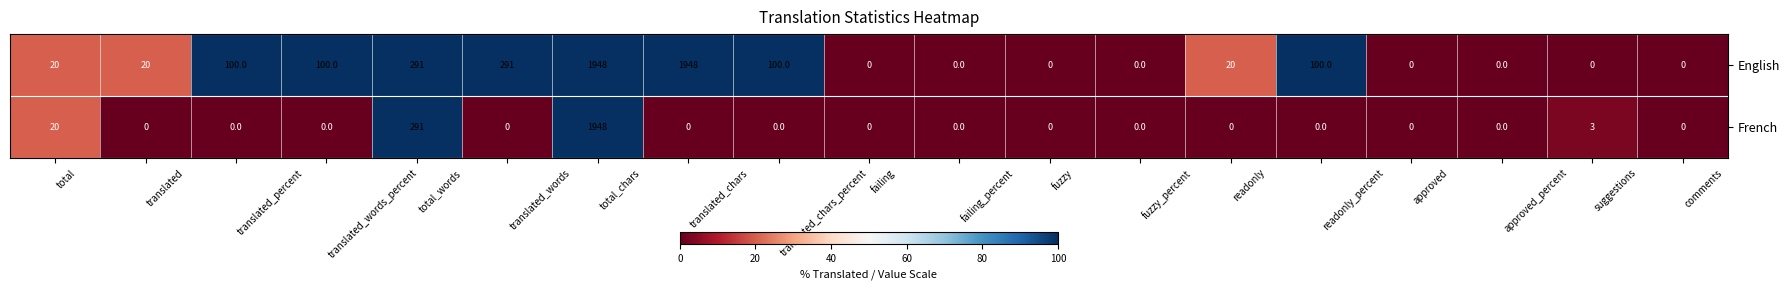

Is it true that English equals 20 at total?

True